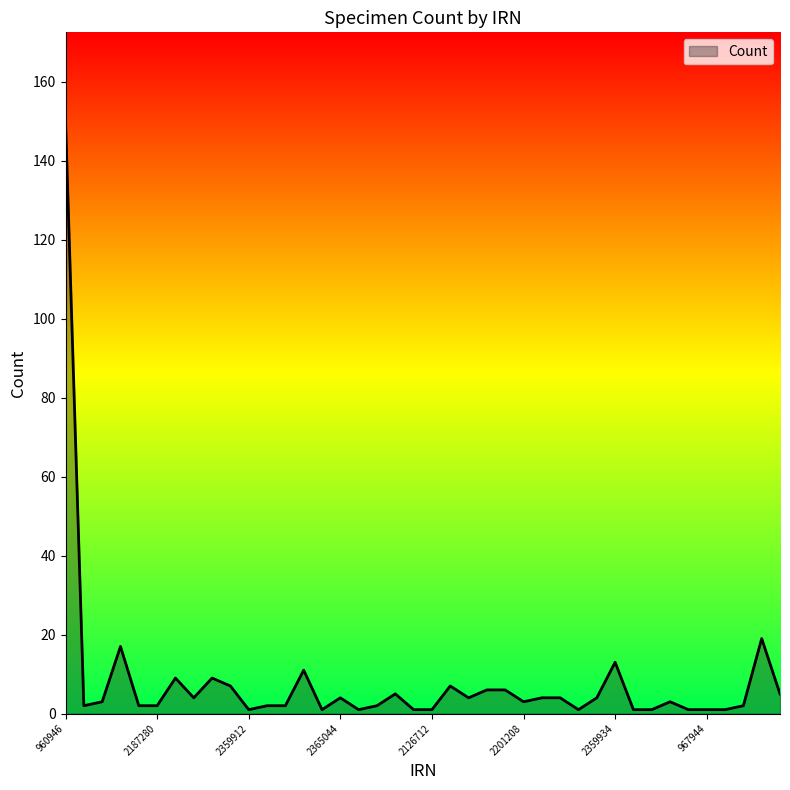

What is the difference between the maximum and minimum values?

149